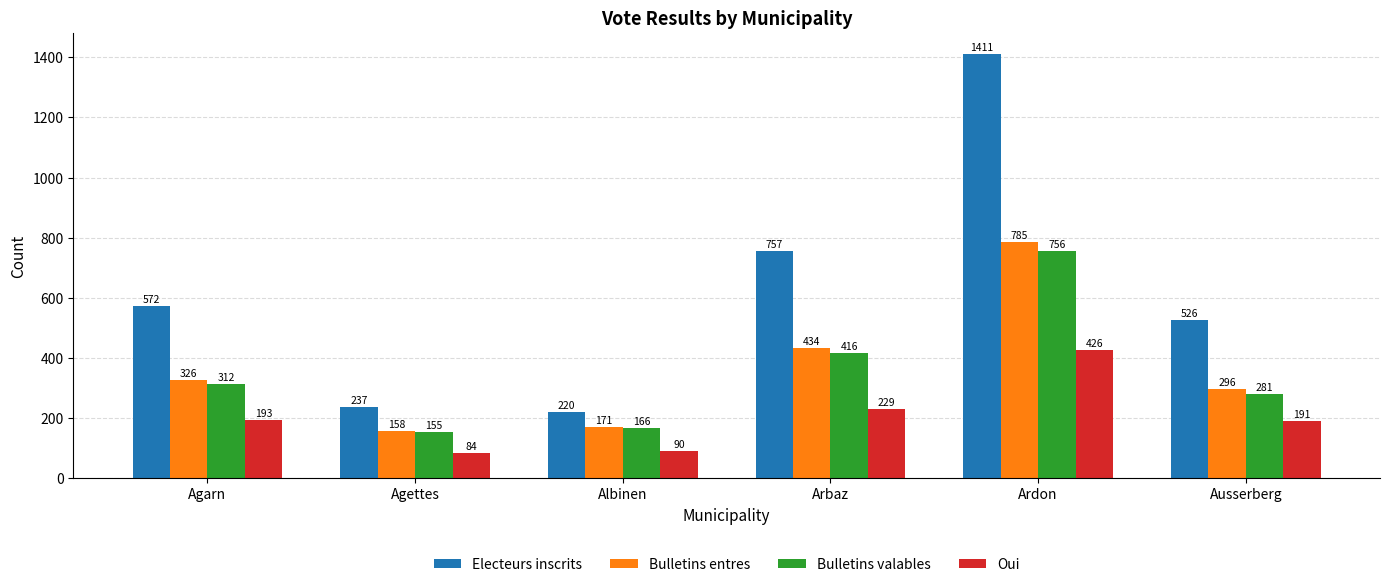

Count the number of categories in the chart.

6